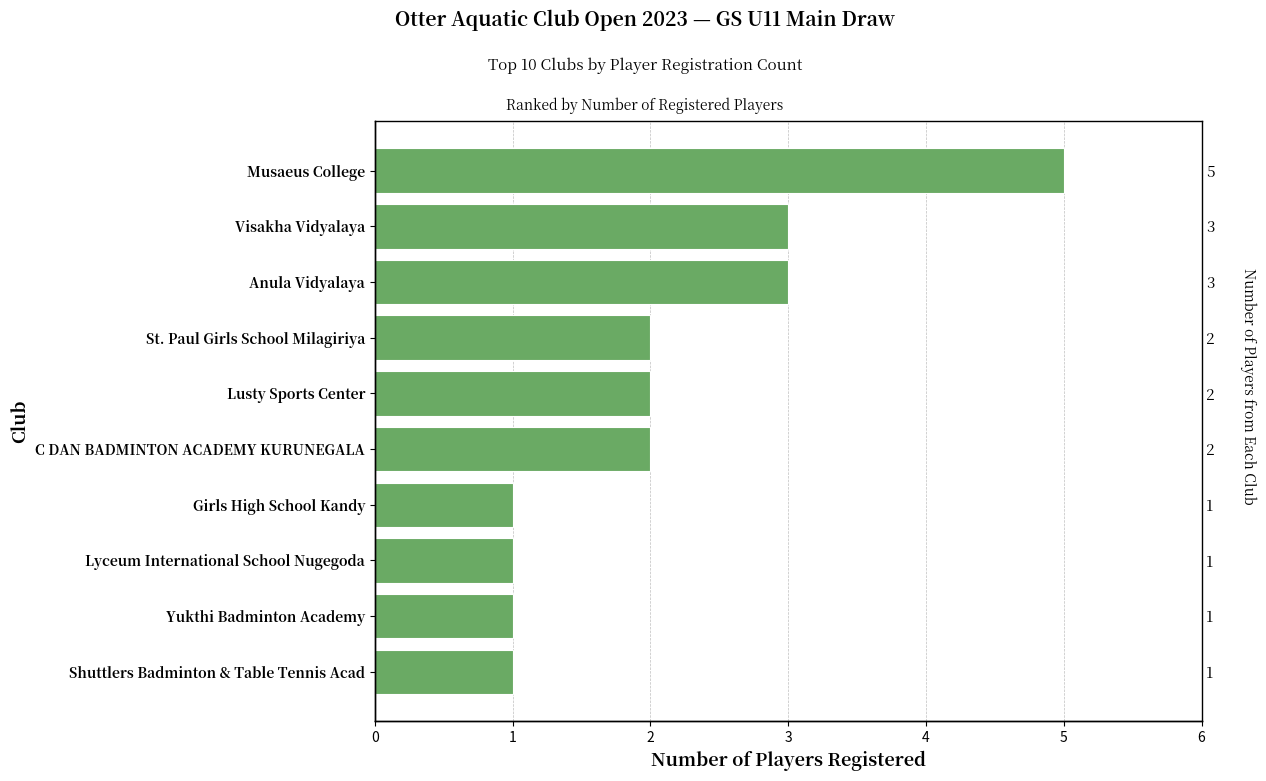

Reading left to right, transcribe all the data shown in this chart.

1	1	1	1	2	2	2	3	3	5